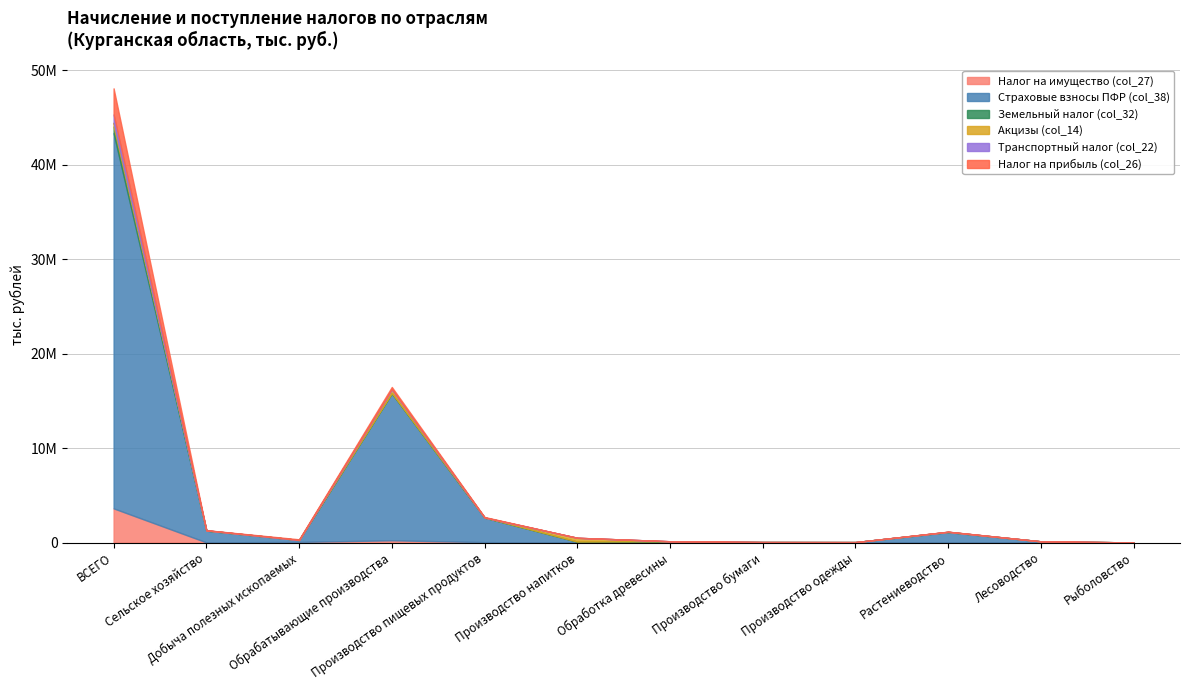

What are all the series names shown in the legend?

Налог на имущество (col_27), Страховые взносы ПФР (col_38), Земельный налог (col_32), Акцизы (col_14), Транспортный налог (col_22), Налог на прибыль (col_26)